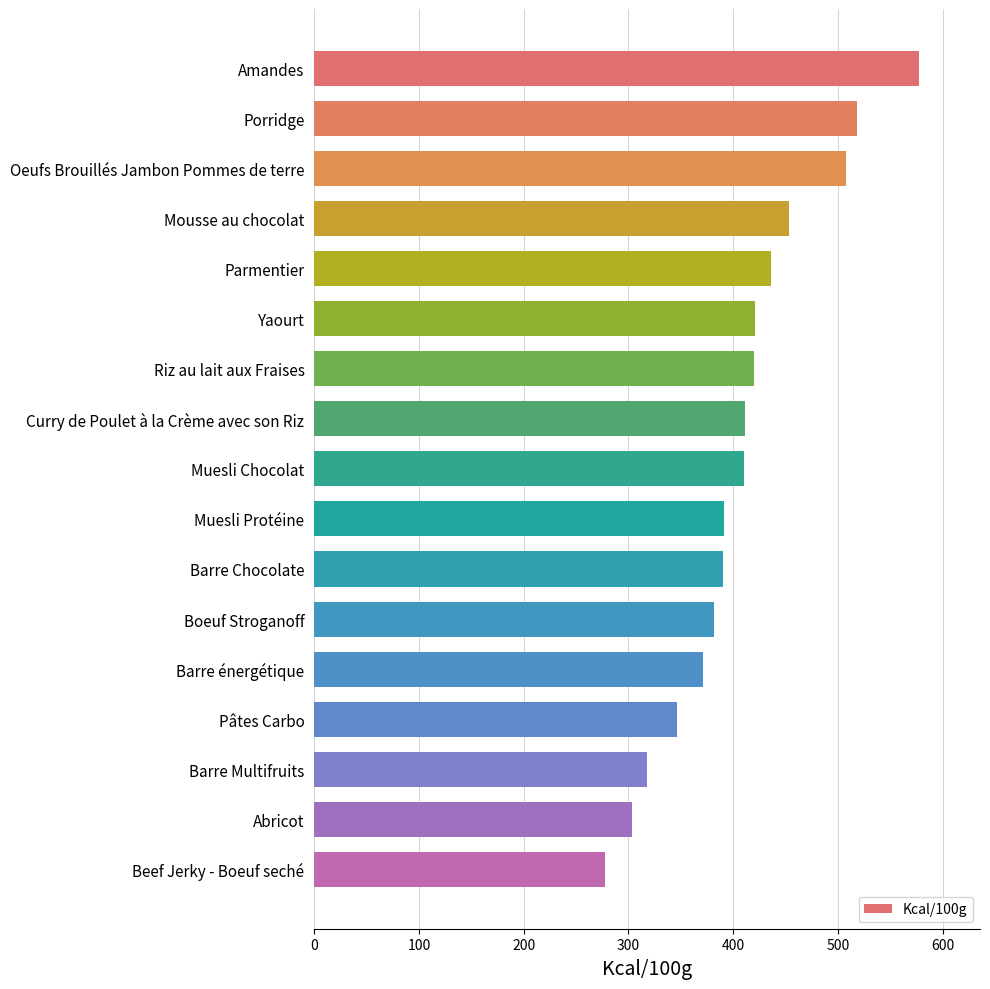

Which category has the lowest value across all series?

Beef Jerky - Boeuf seché